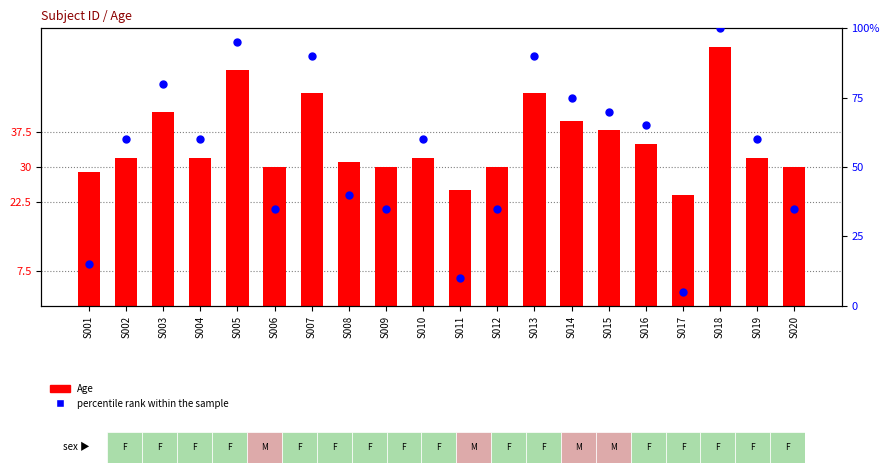

At which category is the sum across all series the highest?

S018